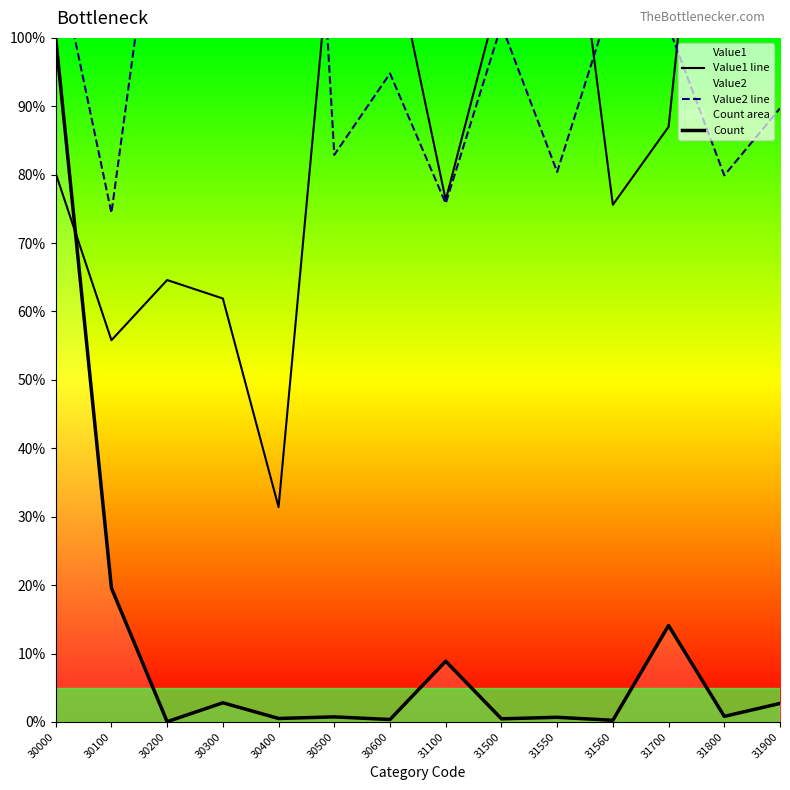

True or false: Count and Value2 line intersect in this chart.

False